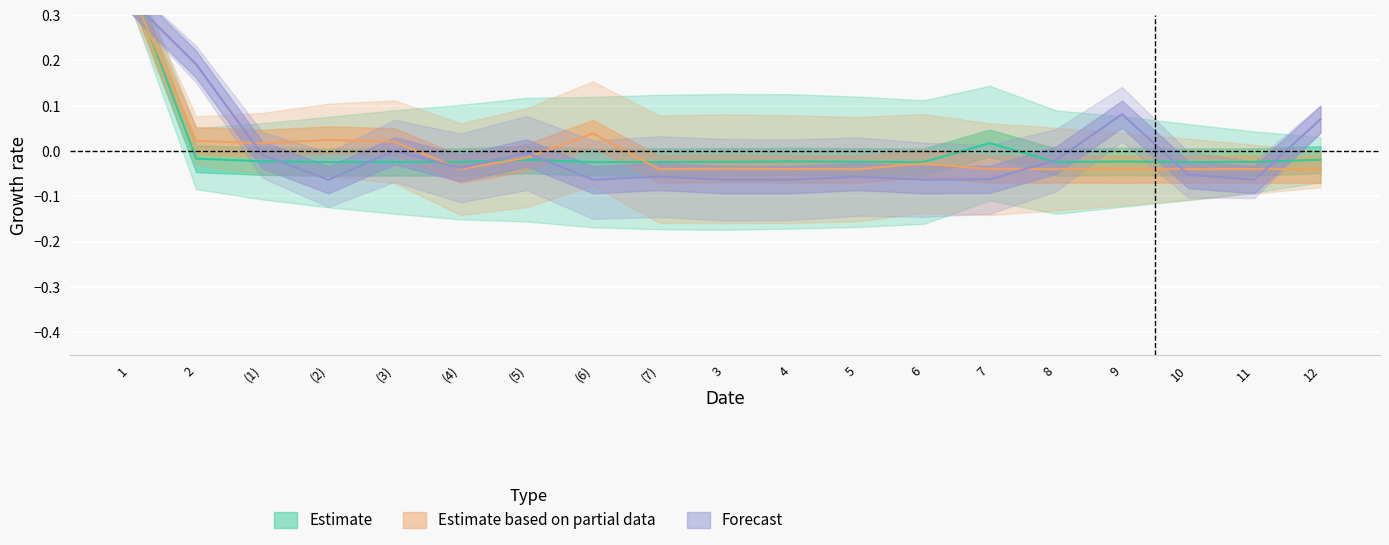

Which series changed the most between 5 and 9?

Forecast